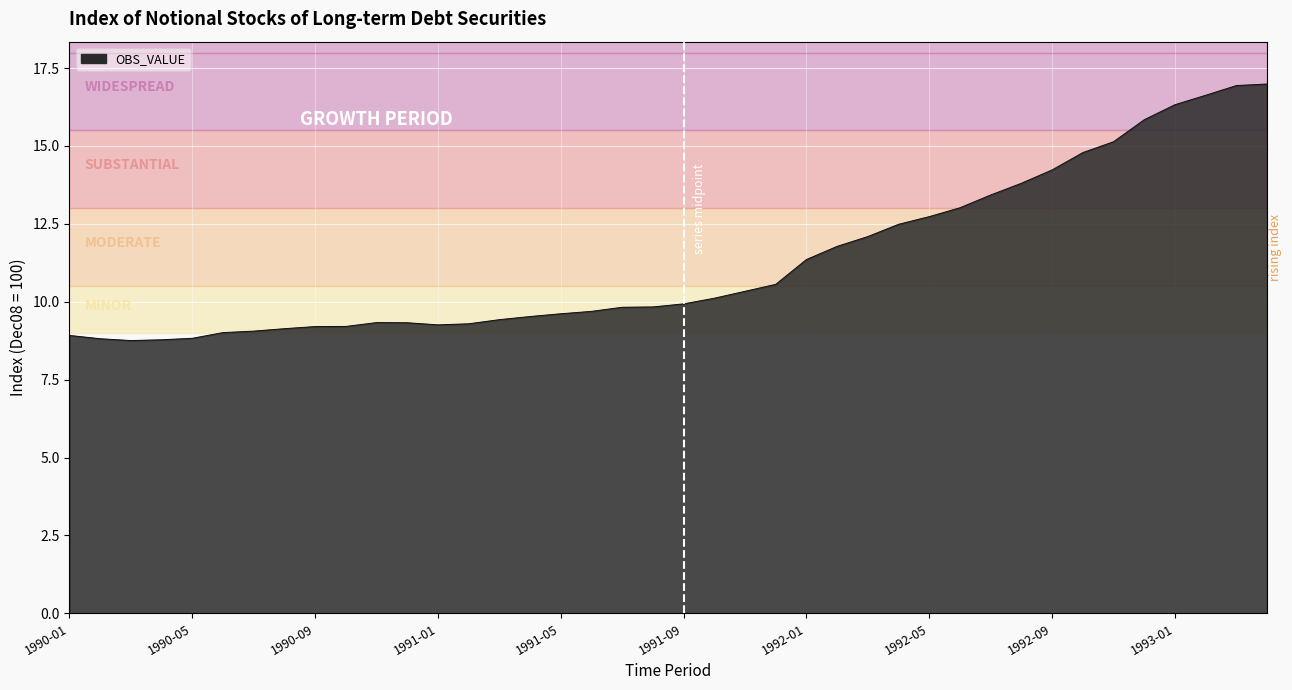

What is the minimum value shown in the chart?

8.8